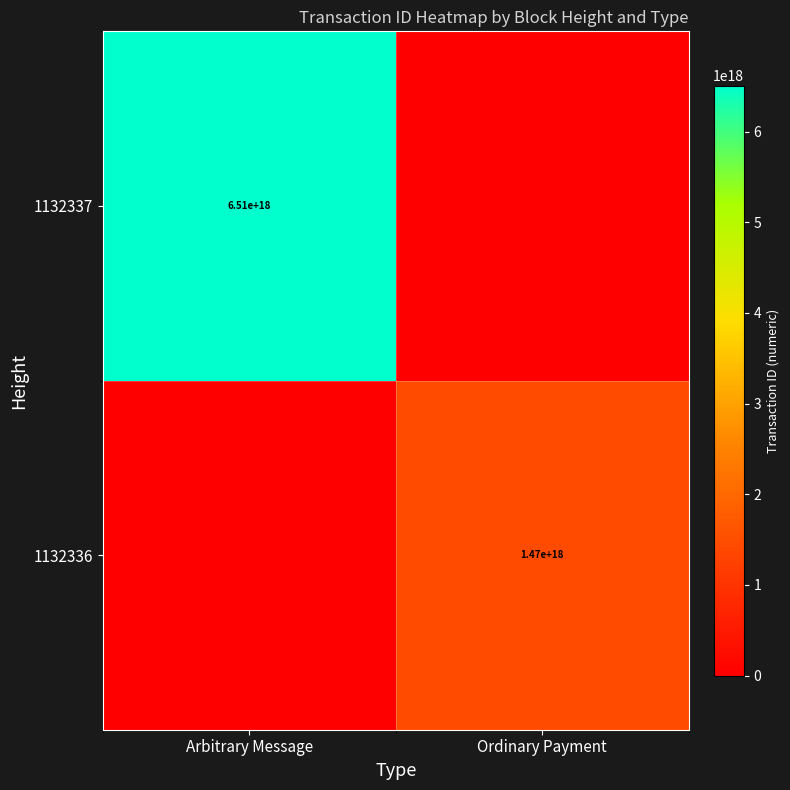

The value of 1132337 at Arbitrary Message is 6510000000000000000. True or false?

True